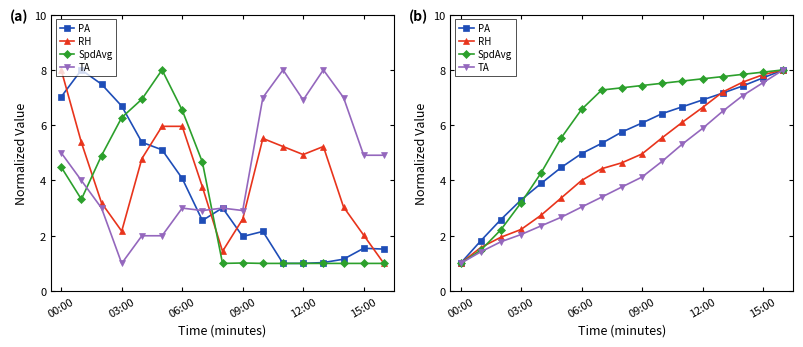

At 11, list the series in order from smallest to largest.

TA, RH, PA, SpdAvg